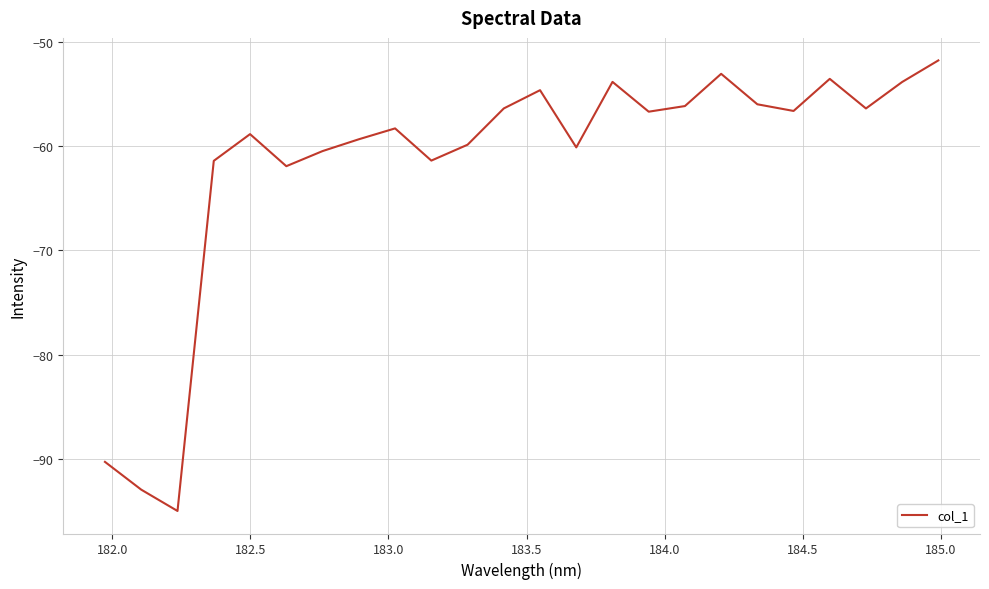

What is the difference between the maximum and minimum values?

43.2